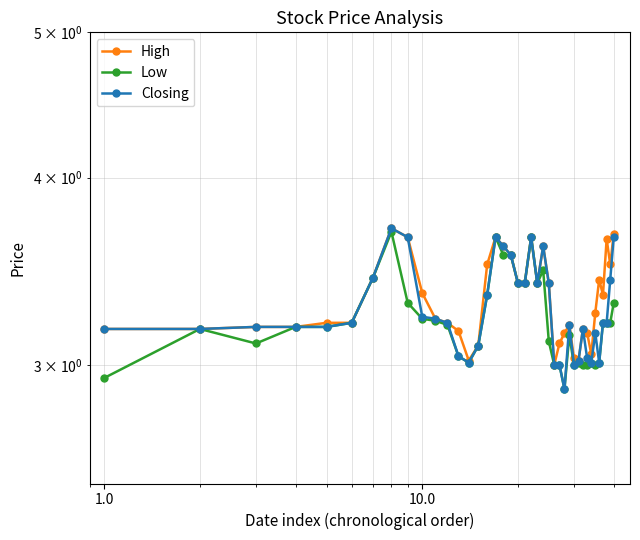

Does the chart display data point markers on the line(s)?

Yes